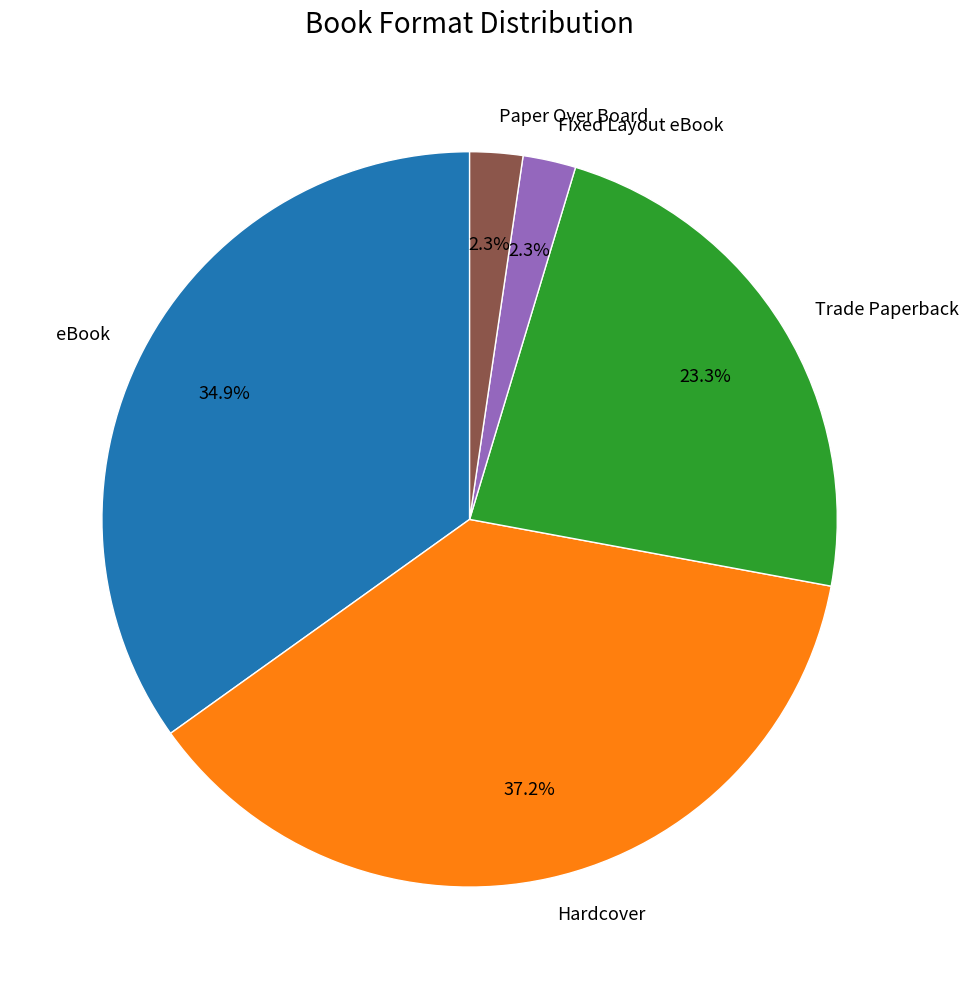

Approximately how many times larger is the value at Fixed Layout eBook compared to Paper Over Board?

1.0